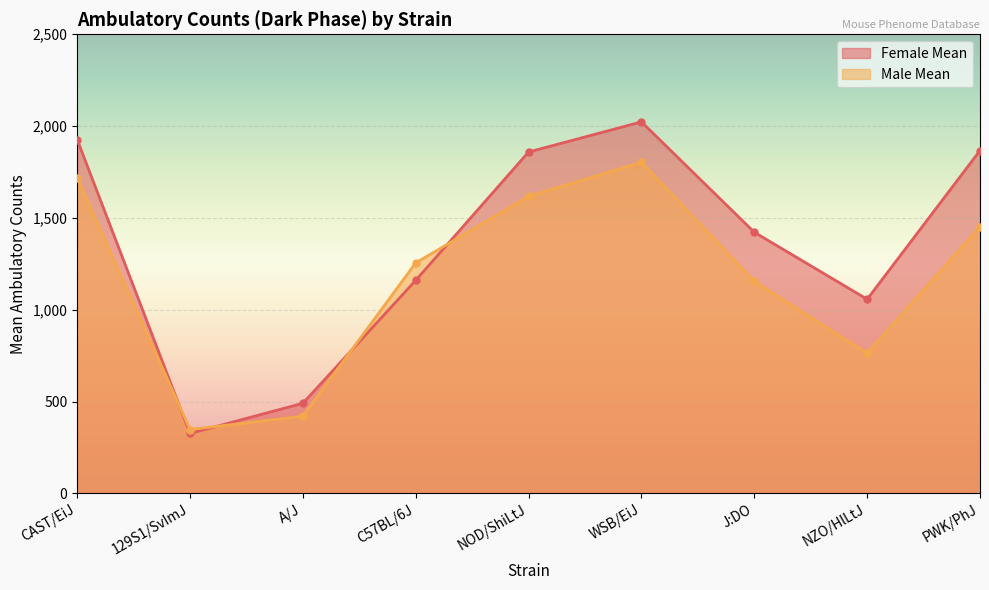

How many values in the Male Mean series exceed 1255?

4